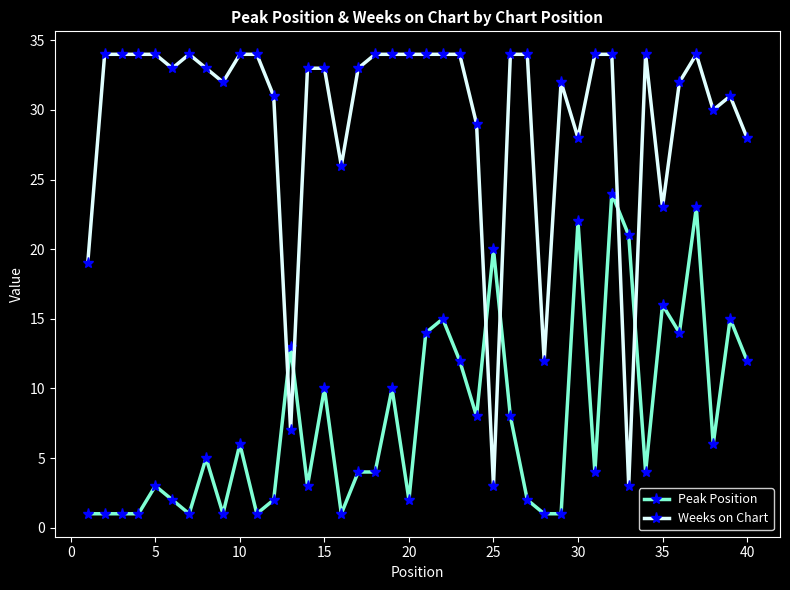

Which series has the widest spread of values?

Weeks on Chart